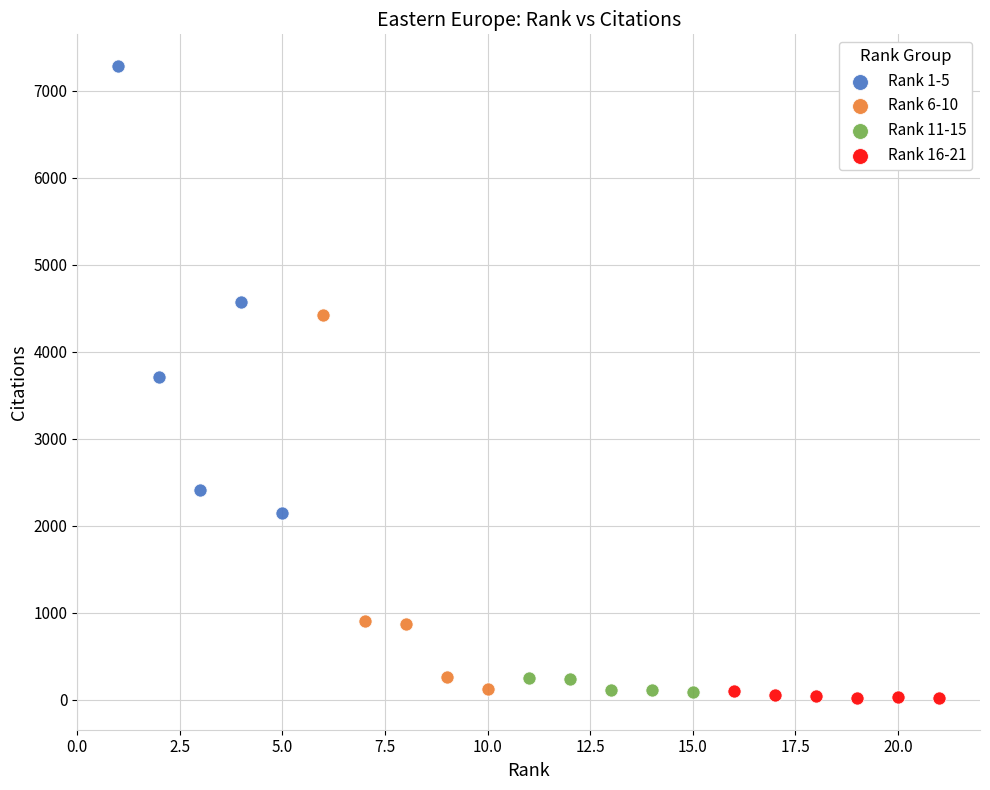

Which series has the largest Y range (max minus min)?

Rank 1-5